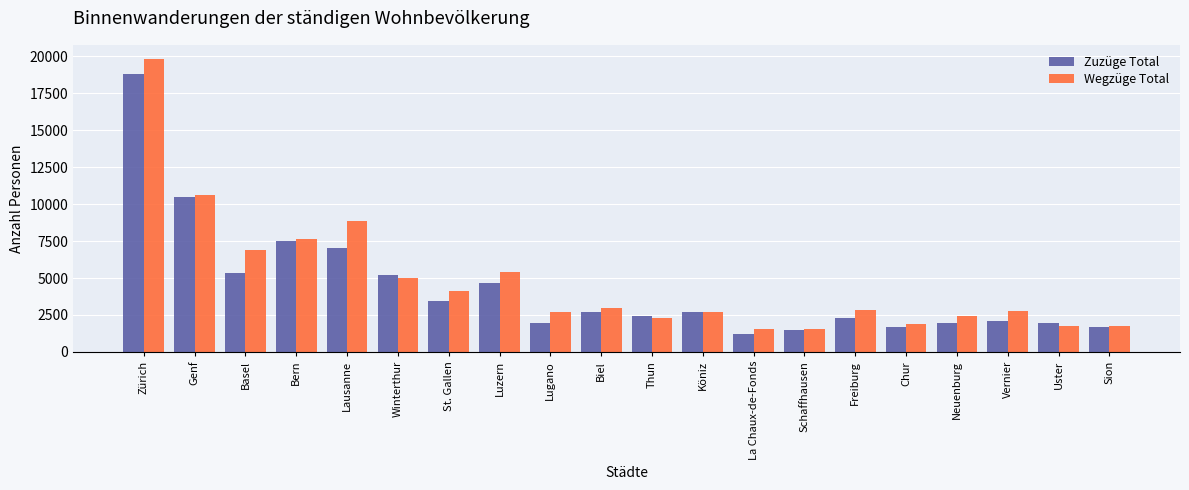

Which series changed the most between La Chaux-de-Fonds and Vernier?

Wegzüge Total